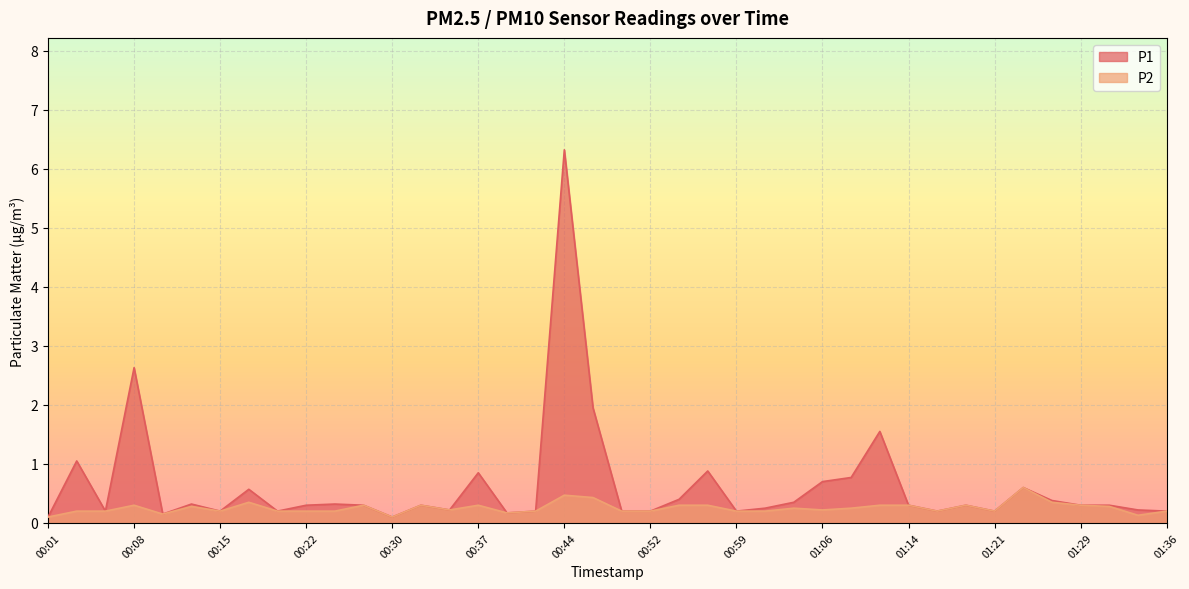

True or false: P2 and P1 intersect in this chart.

False